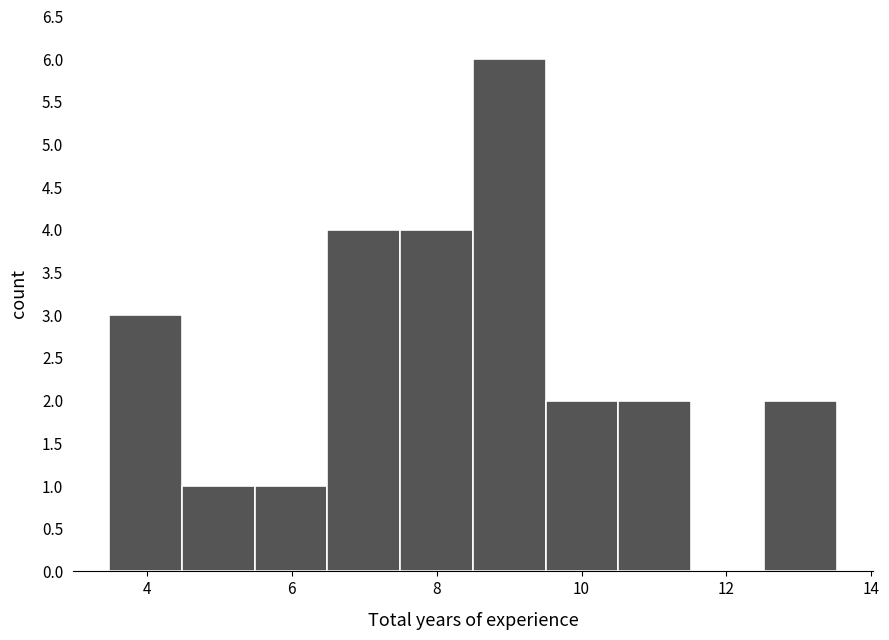

Reading left to right, transcribe this chart: for each bar, give the range it covers on the x-axis and its height. Neither the bar edges nor the heights are printed on the chart, so give them approximately, as read against the axes.

3.4 to 4.4: 3
4.4 to 5.4: 1
5.4 to 6.4: 1
6.4 to 7.4: 4
7.4 to 8.6: 4
8.6 to 9.6: 6
9.6 to 10.6: 2
10.6 to 11.6: 2
11.6 to 12.6: 0
12.6 to 13.6: 2